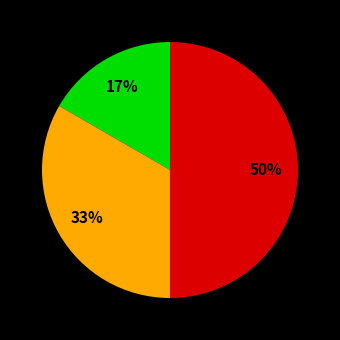

To the nearest percent, what is the difference between the largest and smallest slice percentages?

33%